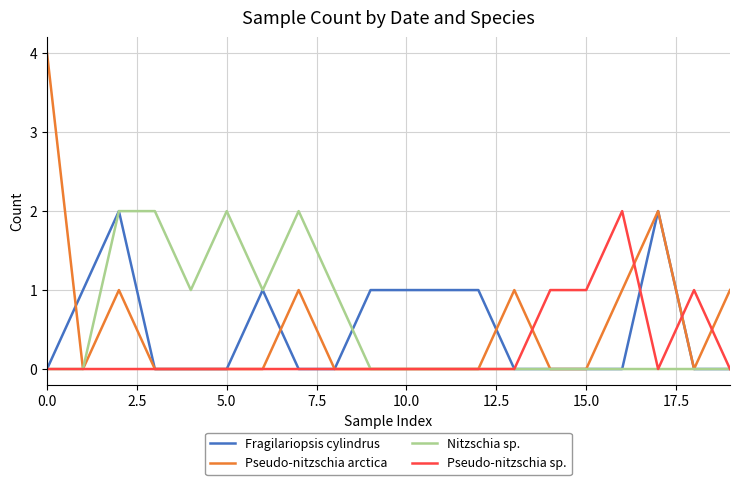

How many Fragilariopsis cylindrus values are between 0 and 1?

18